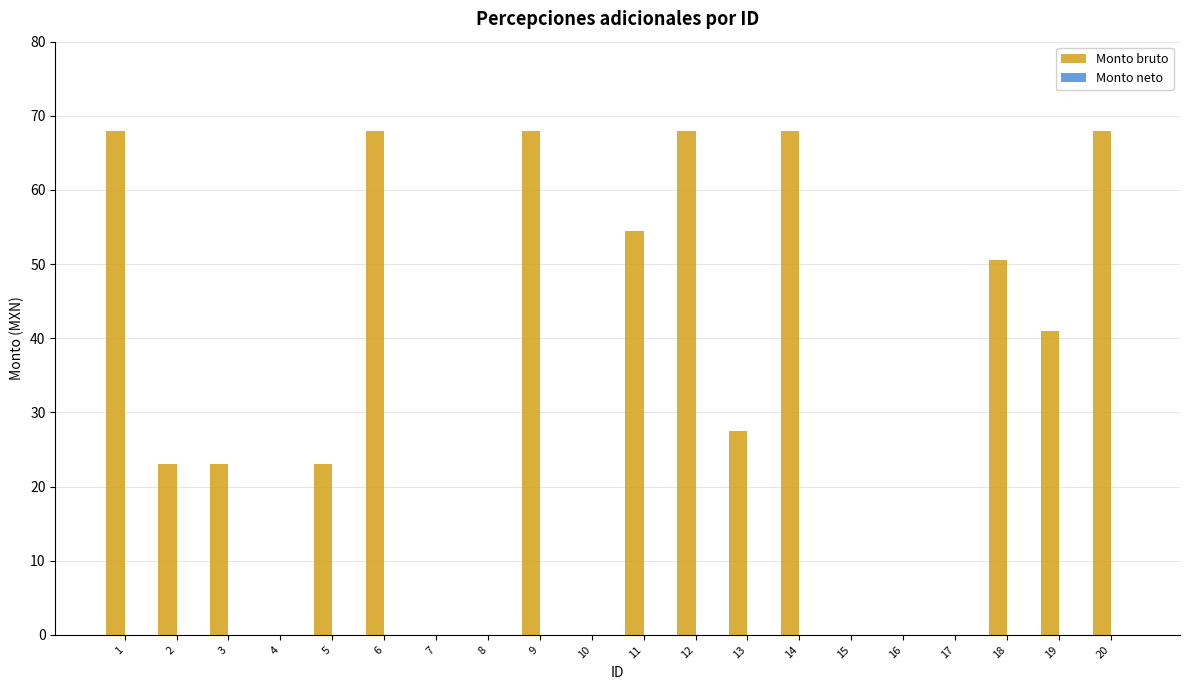

What is the maximum value shown in the chart?

68.0